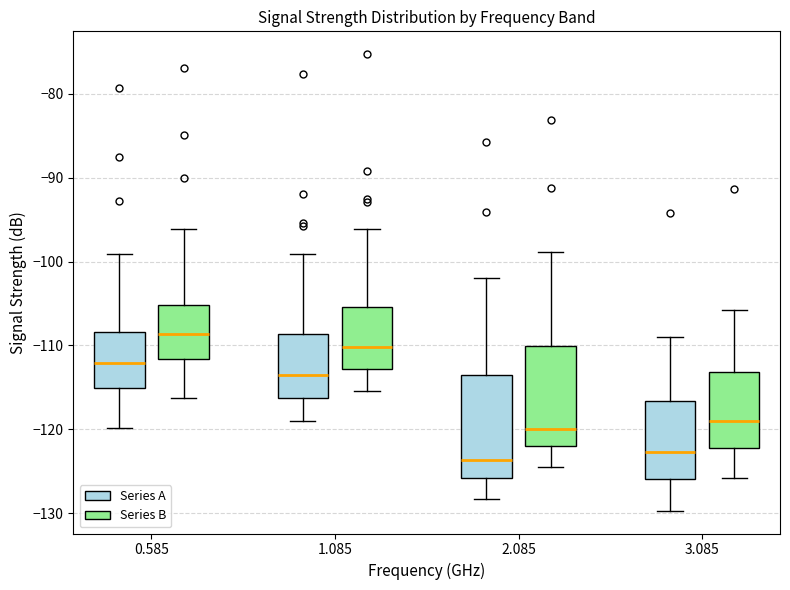

Reading left to right, read every box against the y-axis: the position of its median line, the range the box covers, and the ends of its whiskers. The values are not printed on the chart, so give them approximately, as read against the axis.

0.585 (Series A): median -112, box -115 to -108, whiskers -120 to -99
0.585 (Series B): median -109, box -112 to -105, whiskers -116 to -96
1.085 (Series A): median -114, box -116 to -109, whiskers -119 to -99
1.085 (Series B): median -110, box -113 to -105, whiskers -115 to -96
2.085 (Series A): median -124, box -126 to -113, whiskers -128 to -102
2.085 (Series B): median -120, box -122 to -110, whiskers -124 to -99
3.085 (Series A): median -123, box -126 to -117, whiskers -130 to -109
3.085 (Series B): median -119, box -122 to -113, whiskers -126 to -106